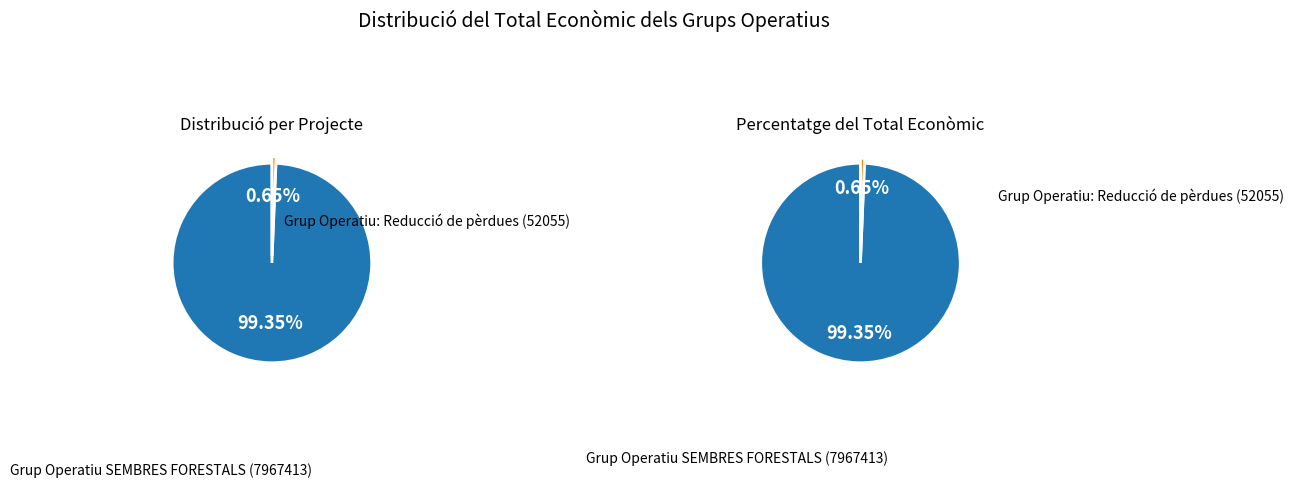

Is it true that Grup Operatiu: Reducció de pèrdues (52055) is 11% of the pie?

False